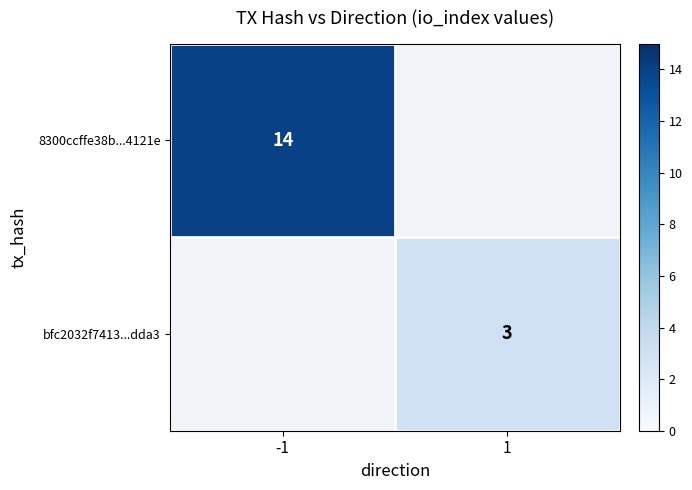

The bfc2032f7413...dda3 series shows 3 at 1. True or false?

True